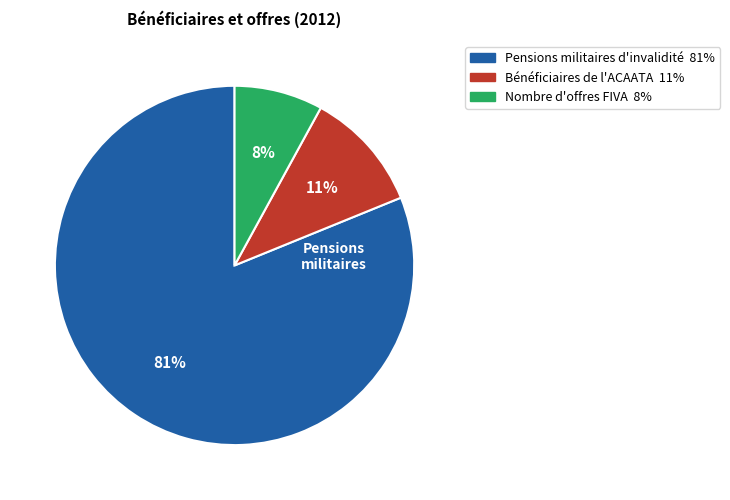

Count the number of slices in the pie.

3